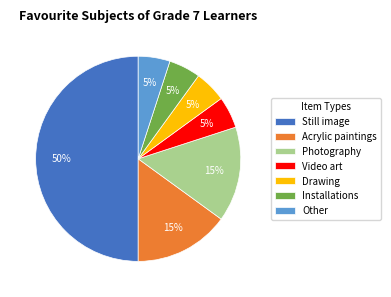

What is the ratio of the value at Drawing to the value at Photography?

0.3